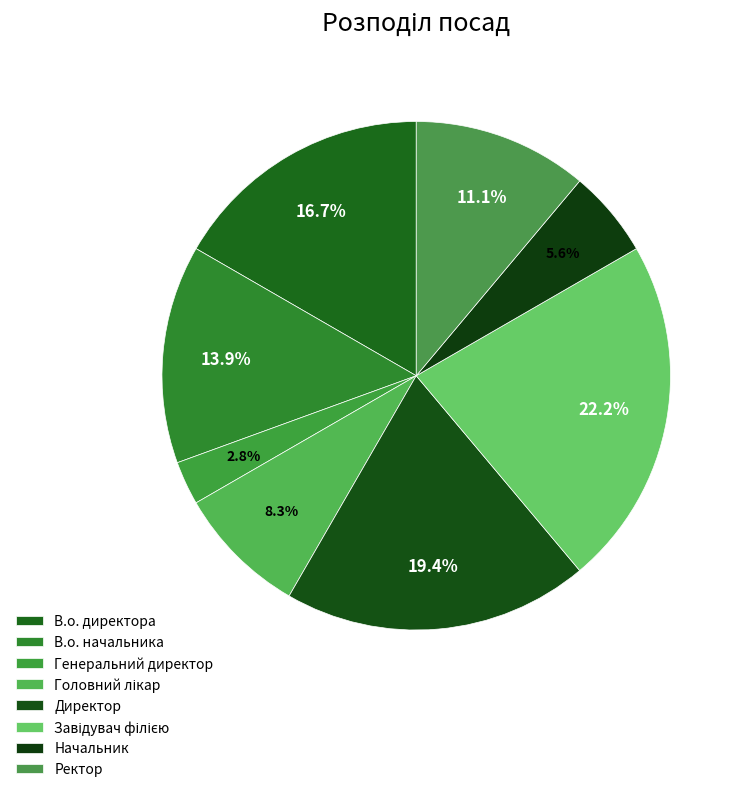

Does any single category account for the majority?

No